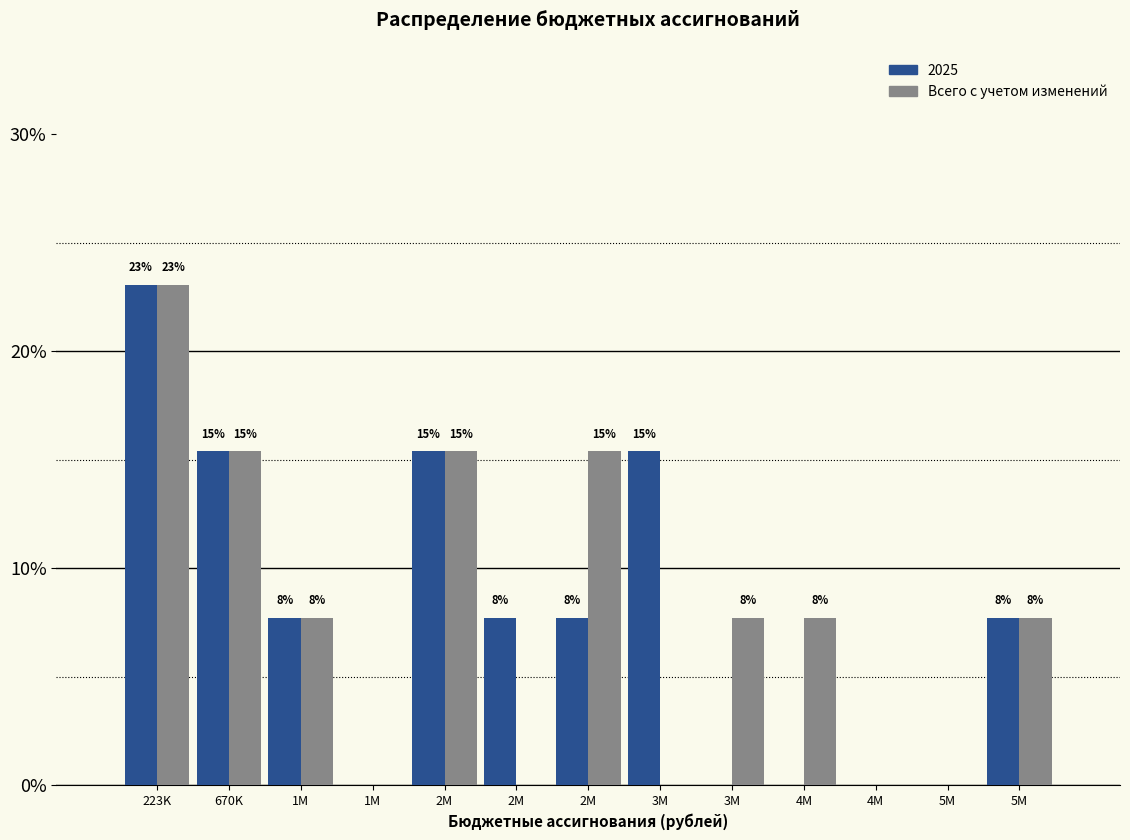

Are the bars grouped side by side (vs. stacked)?

Yes